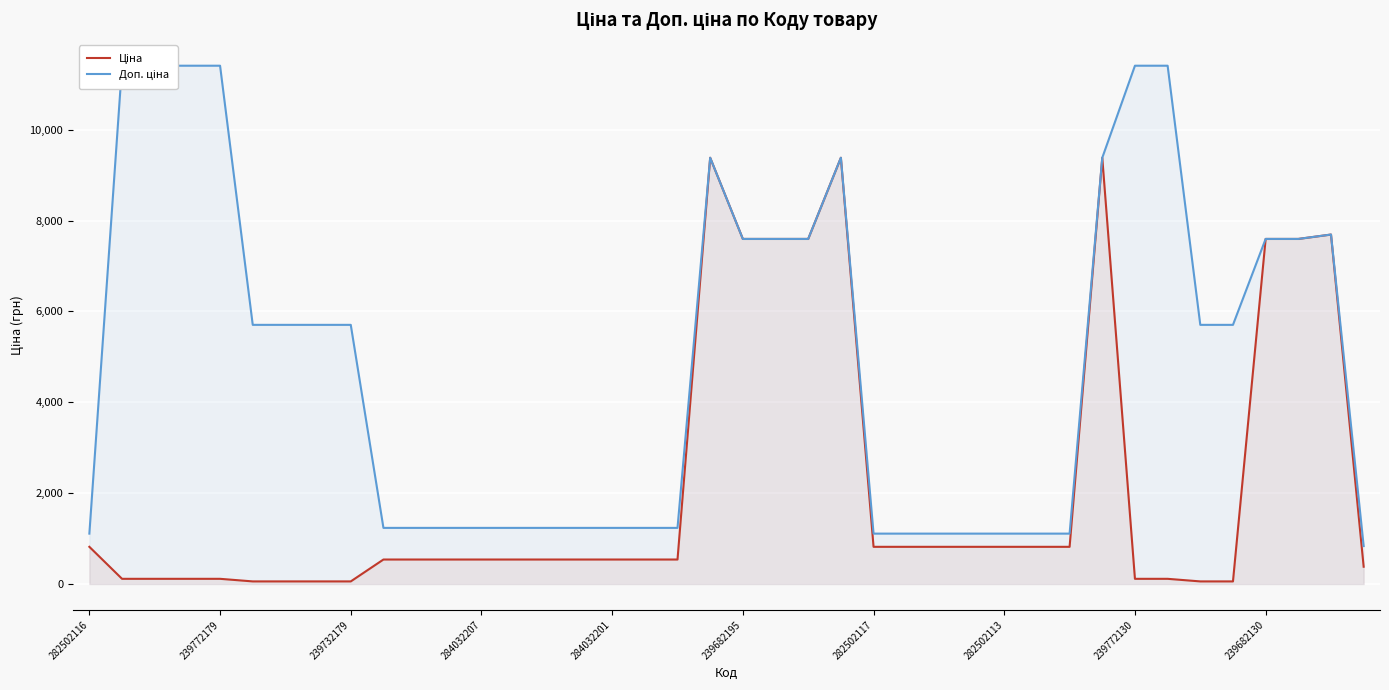

What is the value of the Ціна point at the 36th from the left?

57.0